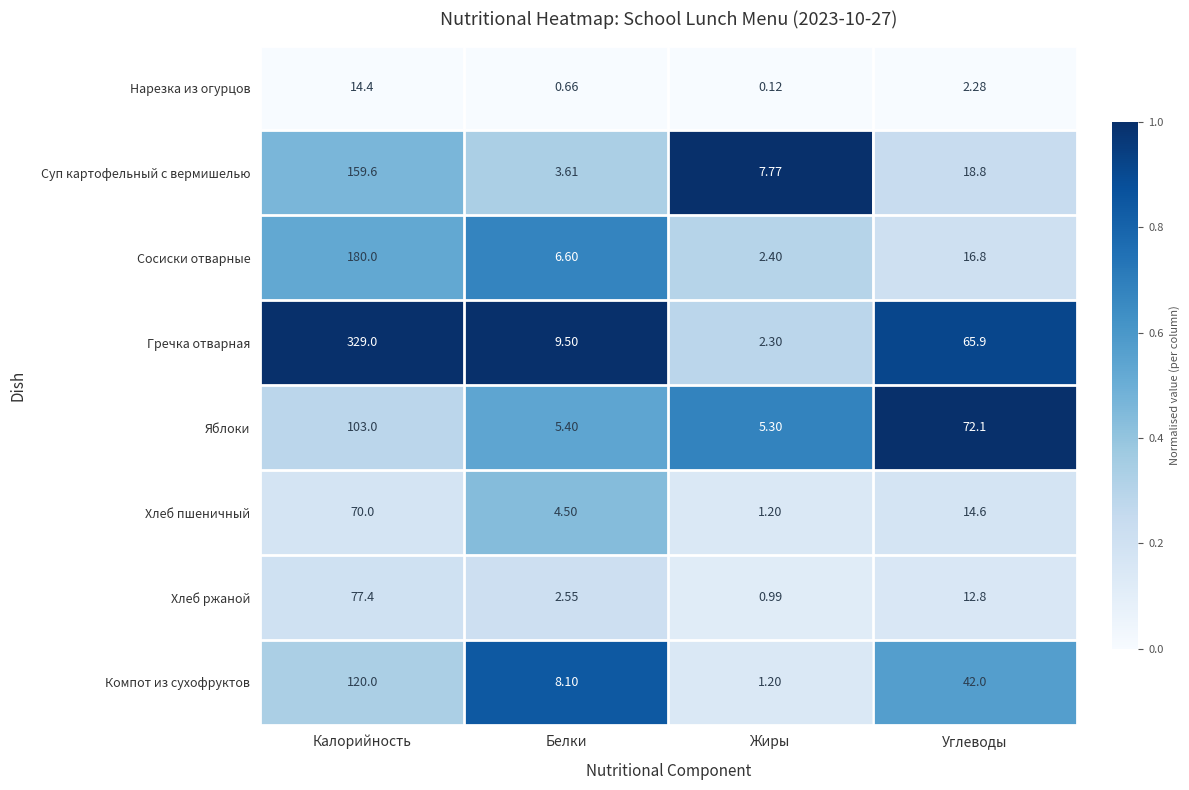

Rank the series at Белки from lowest to highest value.

Нарезка из огурцов, Хлеб ржаной, Суп картофельный с вермишелью, Хлеб пшеничный, Яблоки, Сосиски отварные, Компот из сухофруктов, Гречка отварная